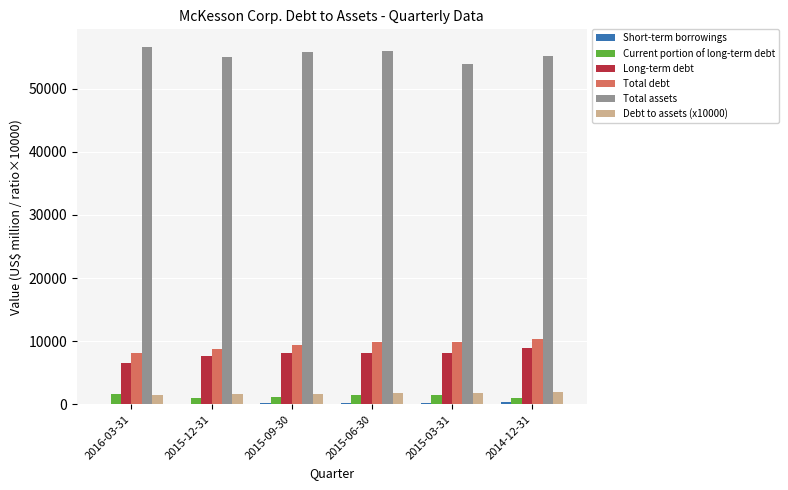

What is the average value of the Debt to assets (x10000) series?

1700.0